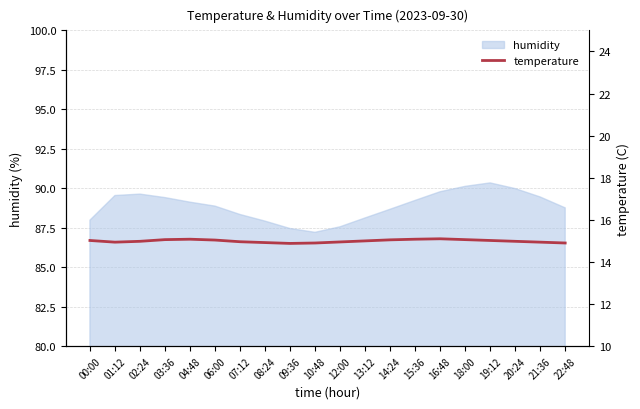

Reading left to right, transcribe all the data shown in this chart.

15.0	14.9	15.0	15.1	15.1	15.0	15.0	14.9	14.9	14.9	14.9	15.0	15.1	15.1	15.1	15.1	15.0	15.0	14.9	14.9